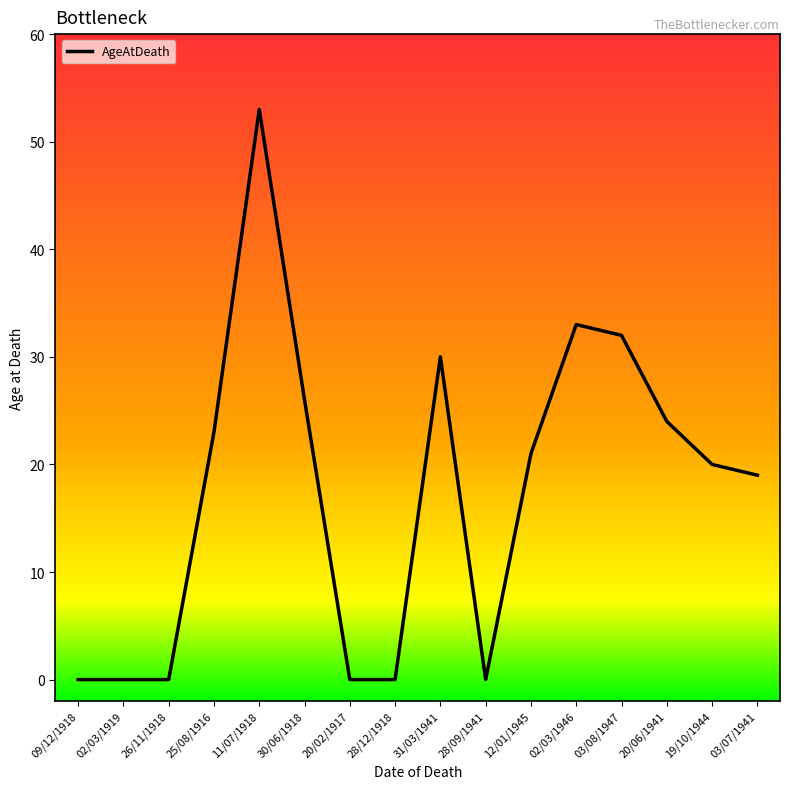

What is the change in value from 26/11/1918 to 03/07/1941?

+19